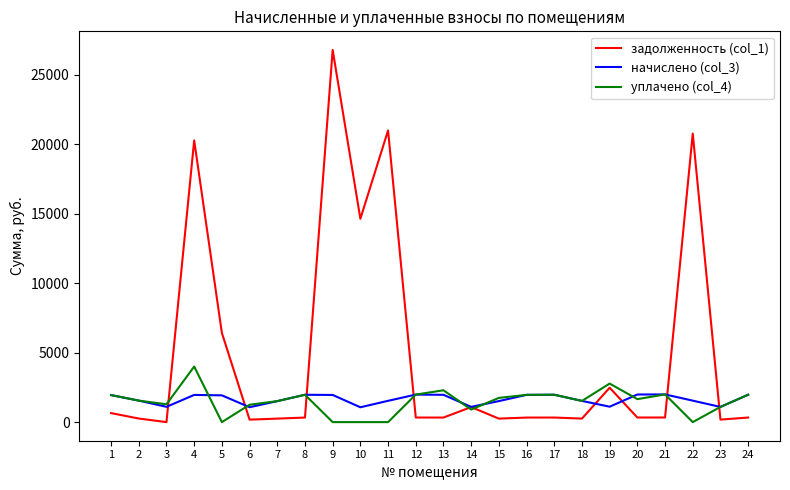

What is the difference between the maximum and minimum values in the задолженность (col_1) series?

26795.2